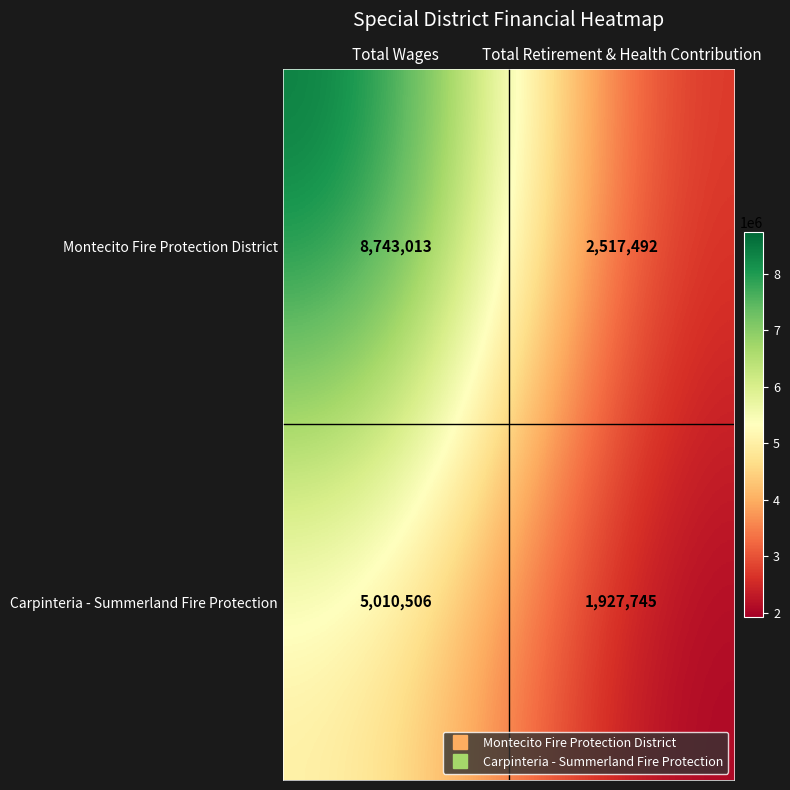

List the series in order of their overall mean, highest first.

Montecito Fire Protection District, Carpinteria - Summerland Fire Protection